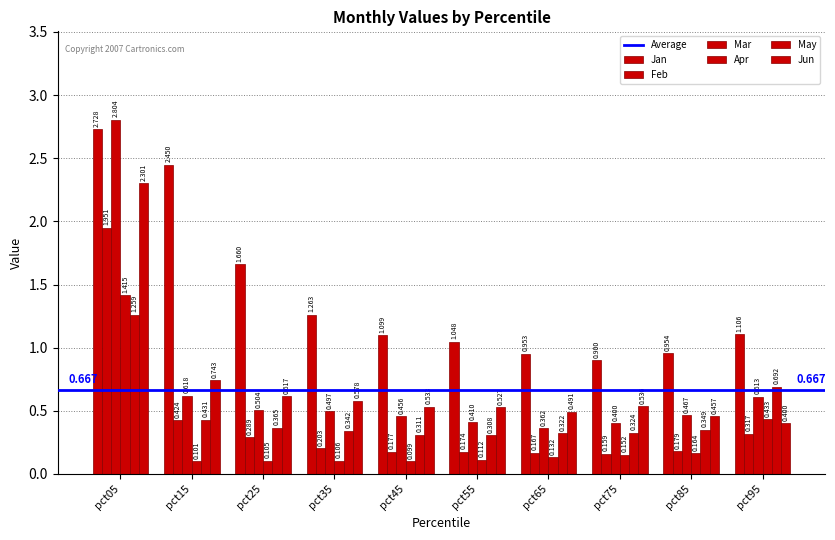

What is the difference between the highest and lowest values at pct15?

2.3